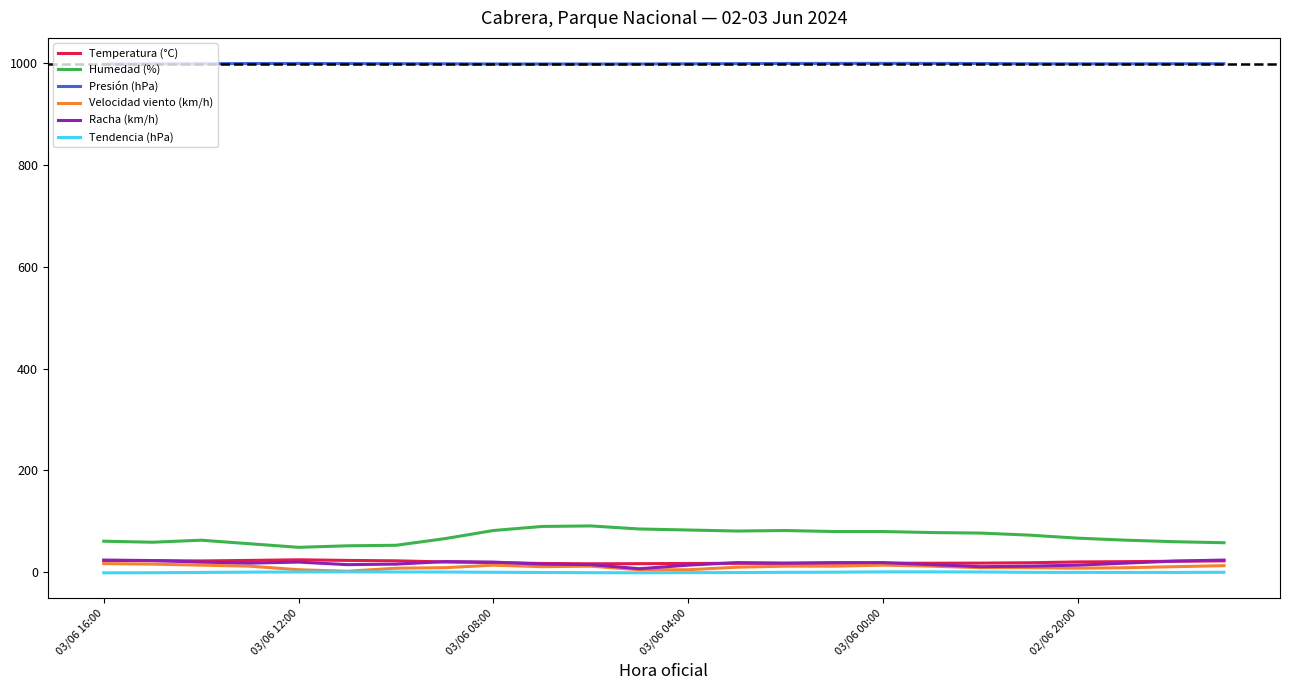

What is the greatest value displayed?

999.3